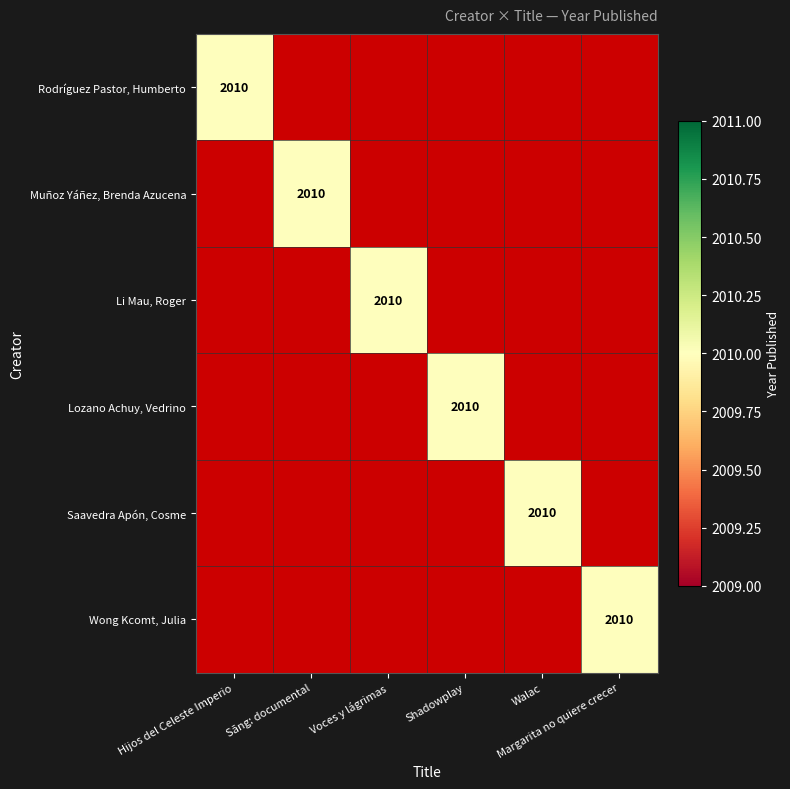

The value of Hijos del Celeste Imperio en el Perú (1… at 4 is -764. True or false?

False